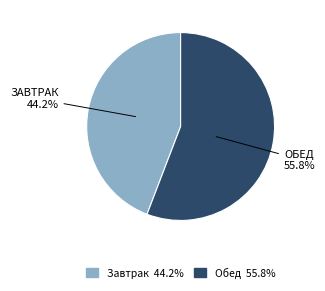

Count the number of slices in the pie.

2